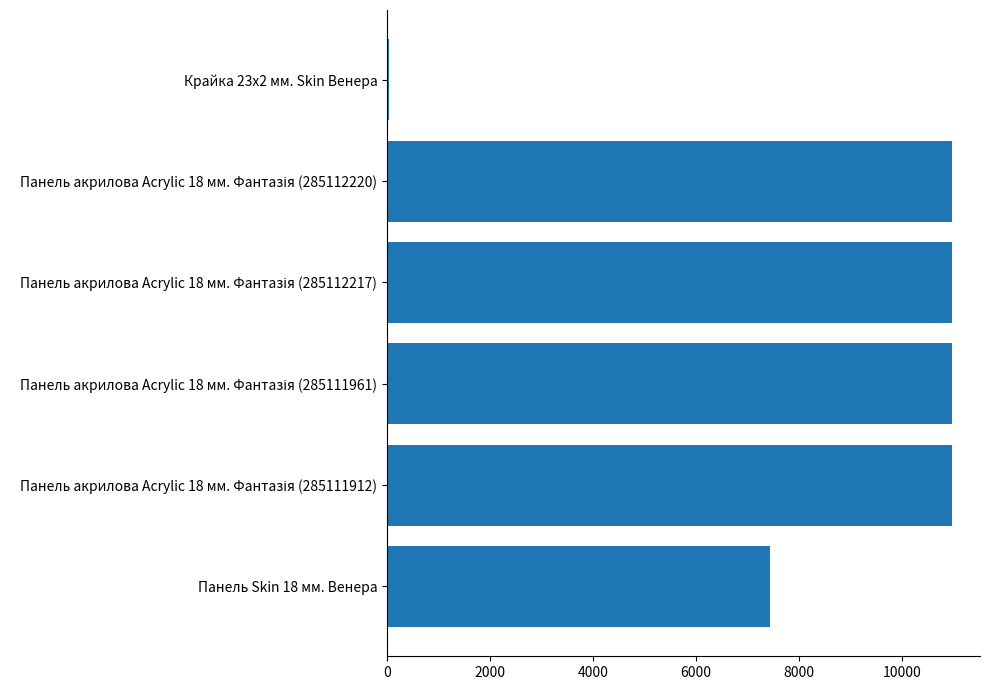

At which label is the value closest to 5498?

Панель Skin 18 мм. Венера